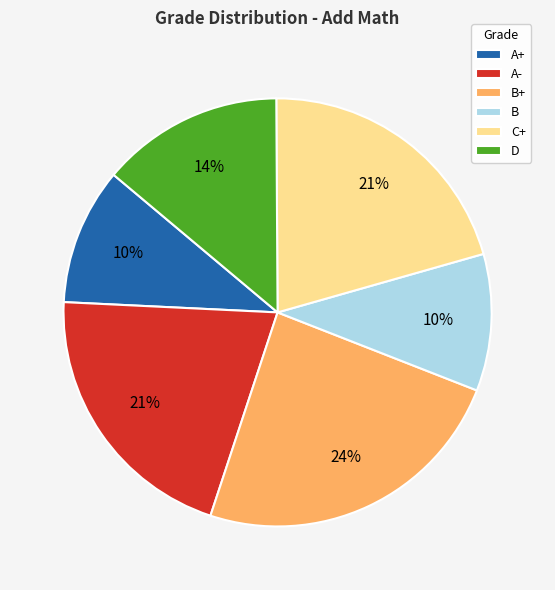

Which slice is the largest?

B+